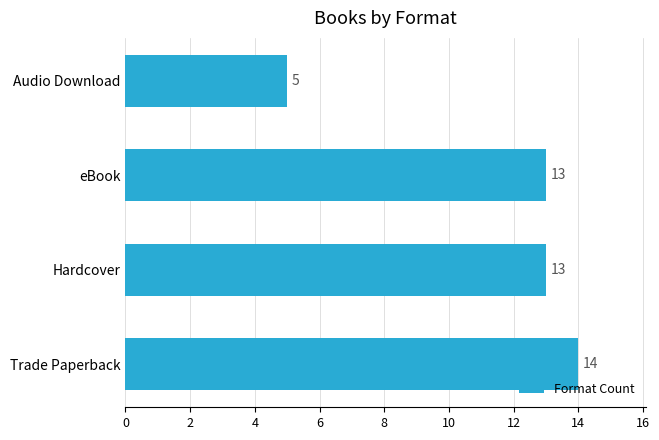

What is the approximate value at Hardcover?

13